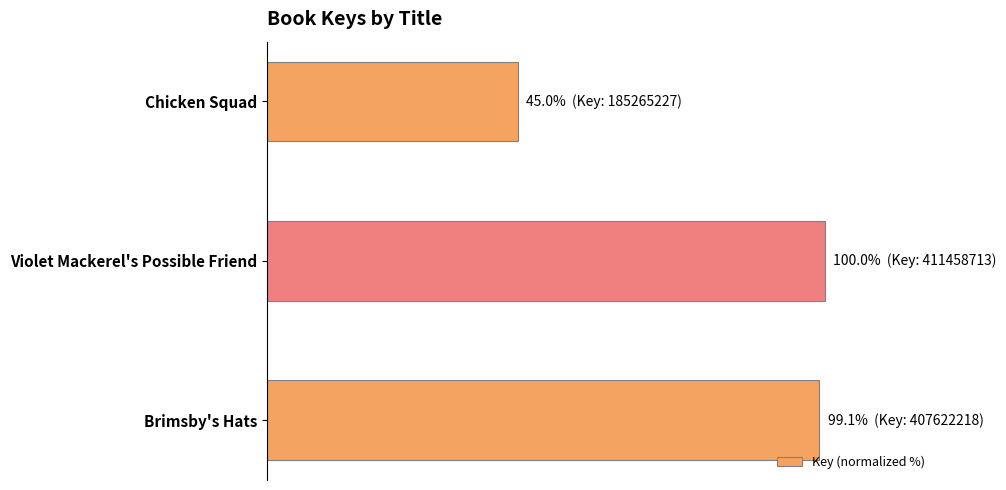

Does the chart contain any negative values?

No